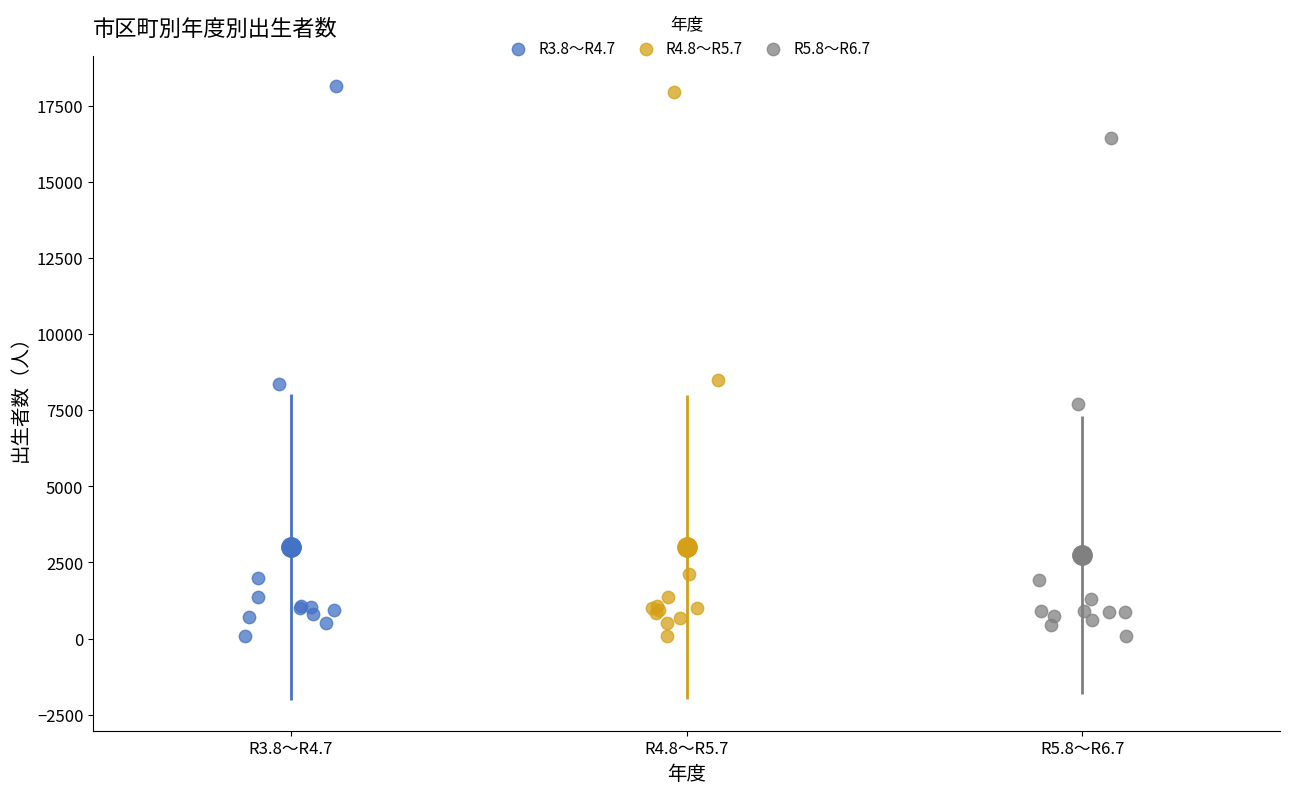

Which series has the largest Y range (max minus min)?

R3.8～R4.7